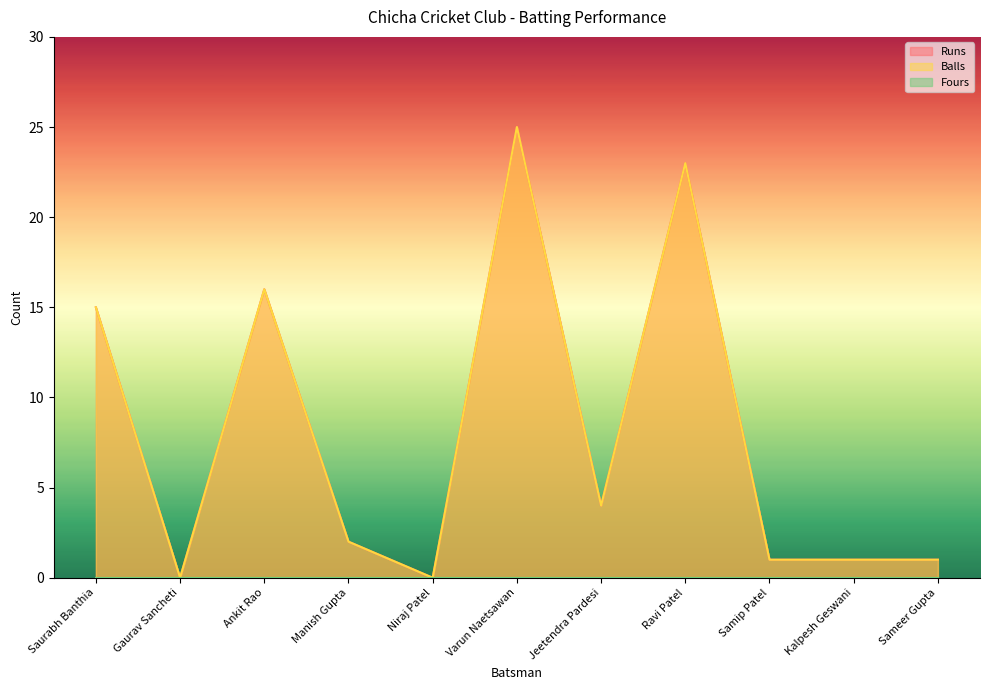

Rank the categories by Balls value from highest to lowest.

Varun Naetsawan, Ravi Patel, Ankit Rao, Saurabh Banthia, Jeetendra Pardesi, Manish Gupta, Samip Patel, Kalpesh Geswani, Sameer Gupta, Gaurav Sancheti, Niraj Patel